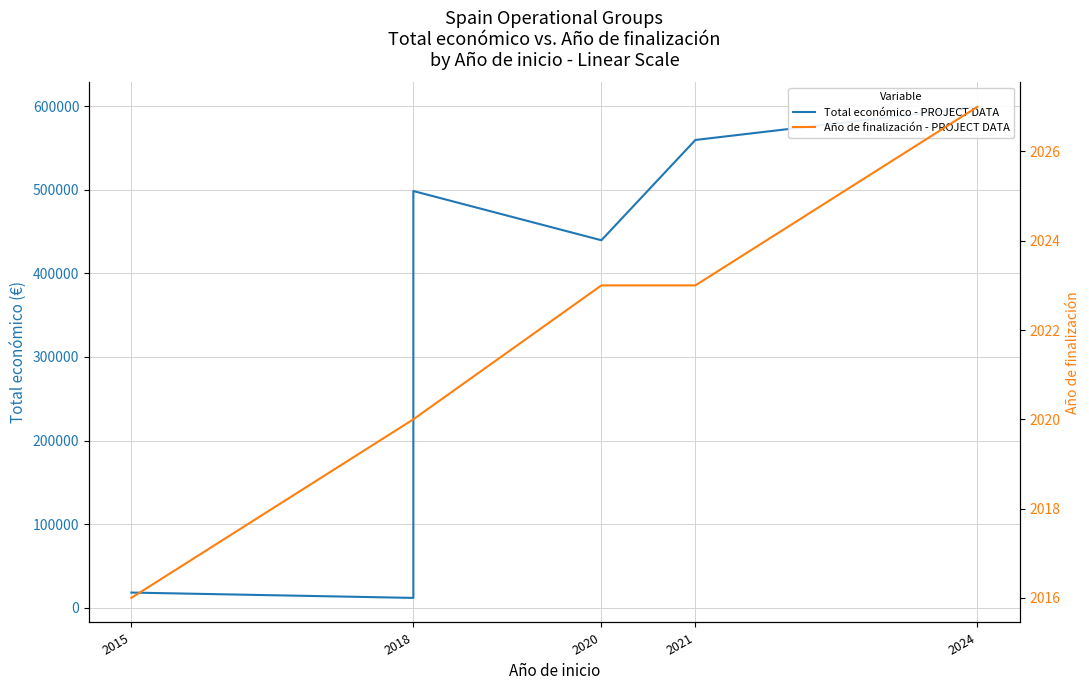

True or false: Año de finalización - PROJECT DATA and Total económico - PROJECT DATA intersect in this chart.

False